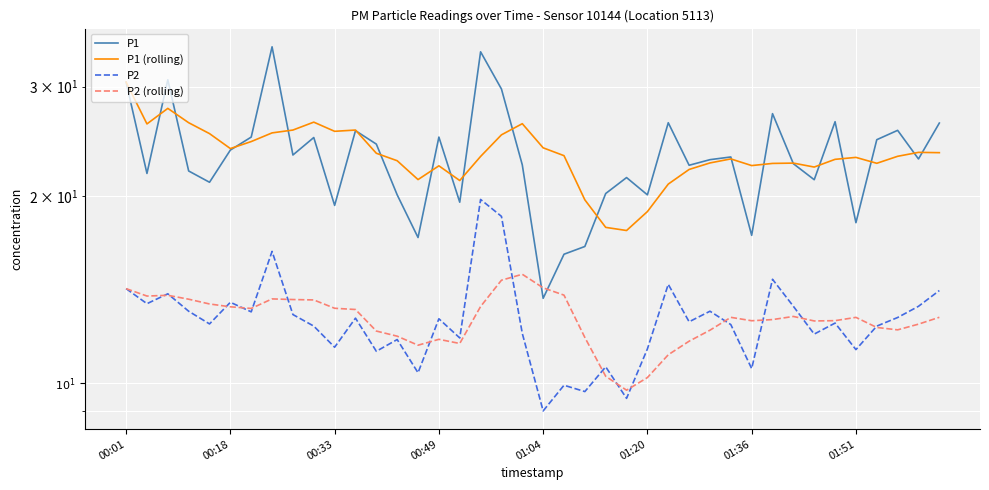

True or false: P2 has more than 1 points higher than both neighbors.

True